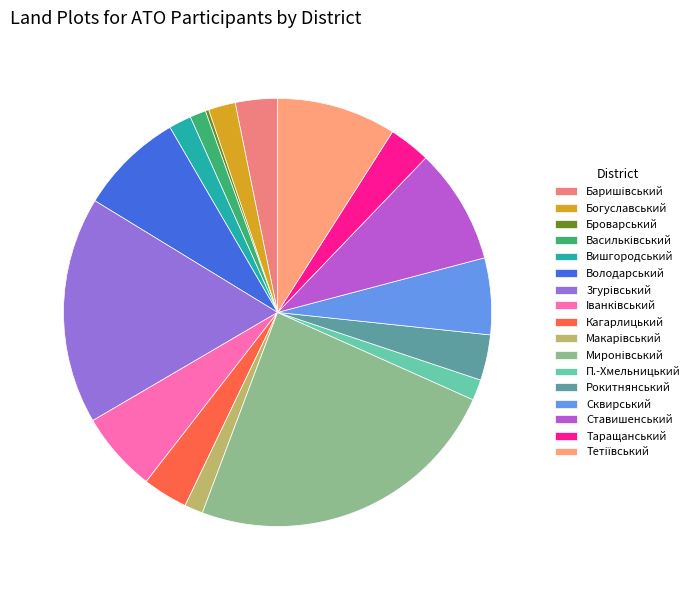

The Таращанський slice represents 3% of the pie. True or false?

True